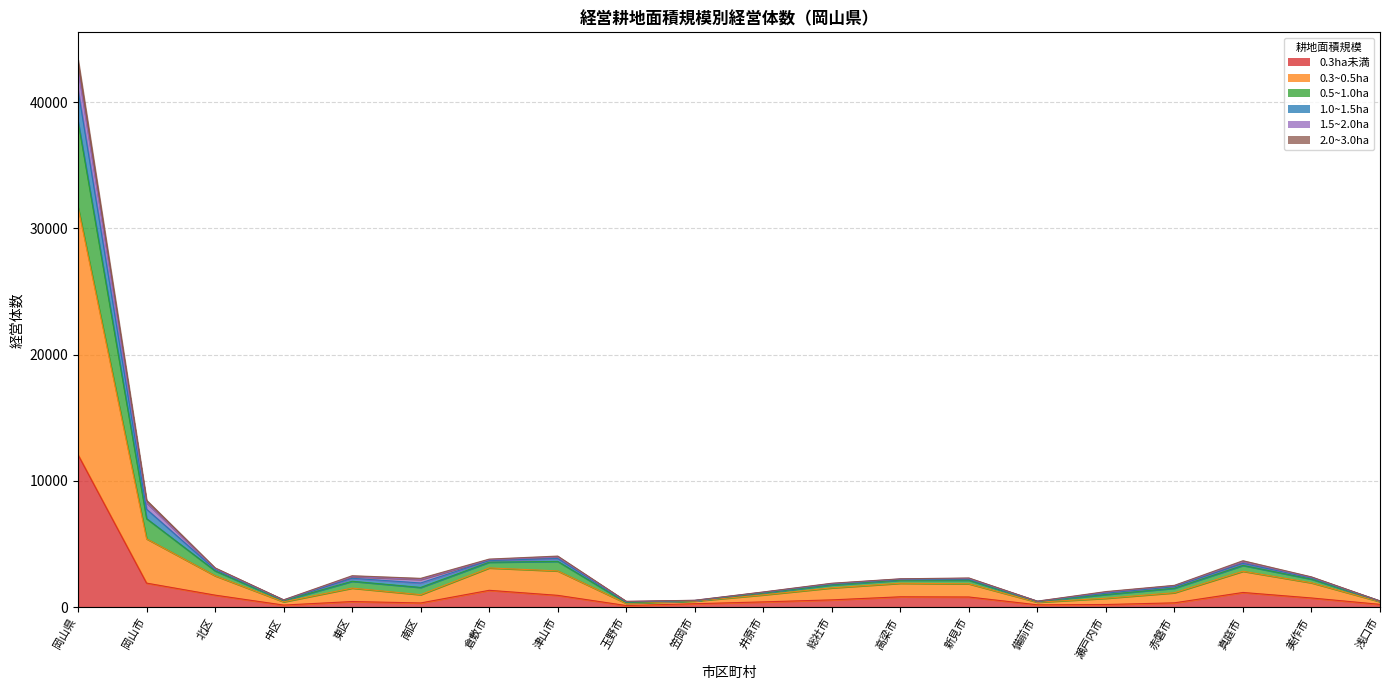

What is the maximum value shown in the chart?

43355